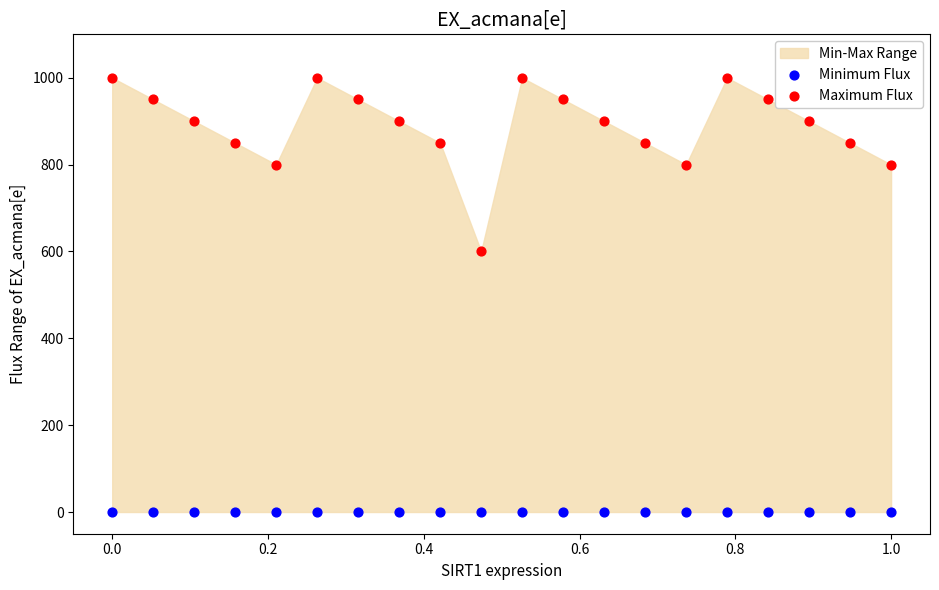

Which series reaches the maximum Y coordinate?

Maximum Flux